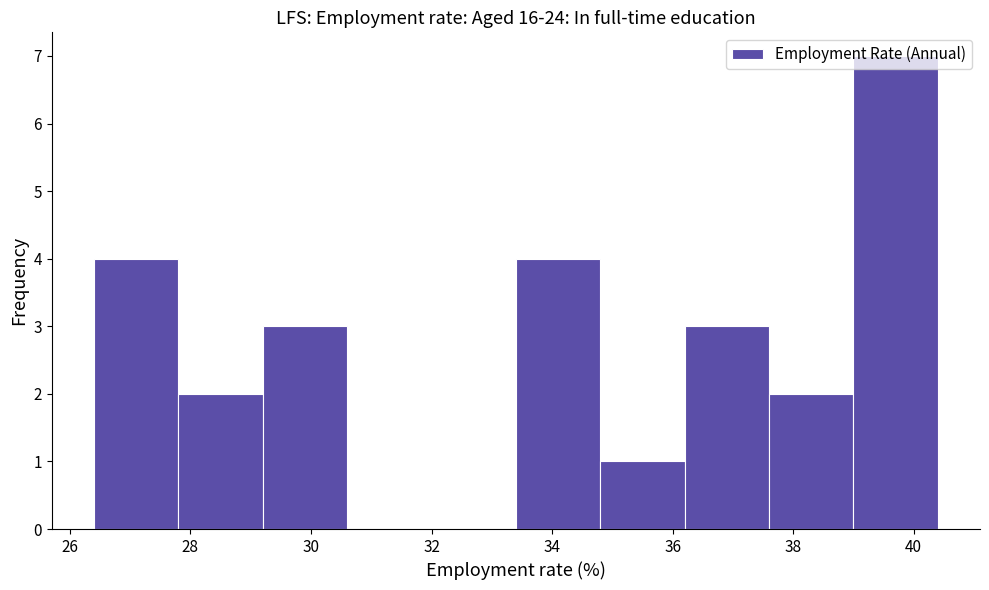

What is the height of the bar covering 39.0 to 40.4 on the x-axis? The values are not printed on the chart, so give them approximately, as read against the axis.

7